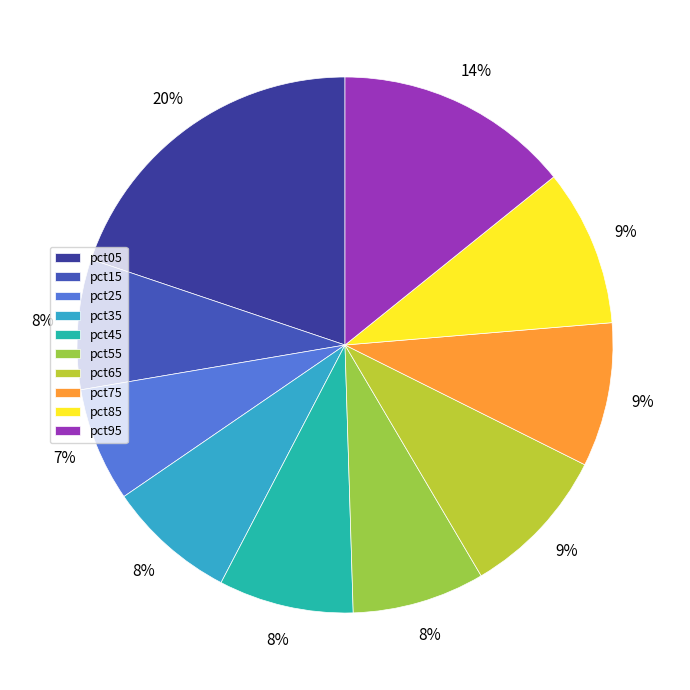

Is pct55 the majority of the pie?

No